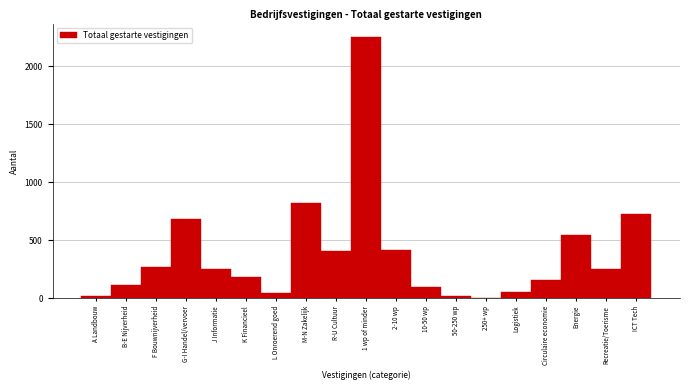

The chart shows a value of 250 at Recreatie/Toerisme. True or false?

True